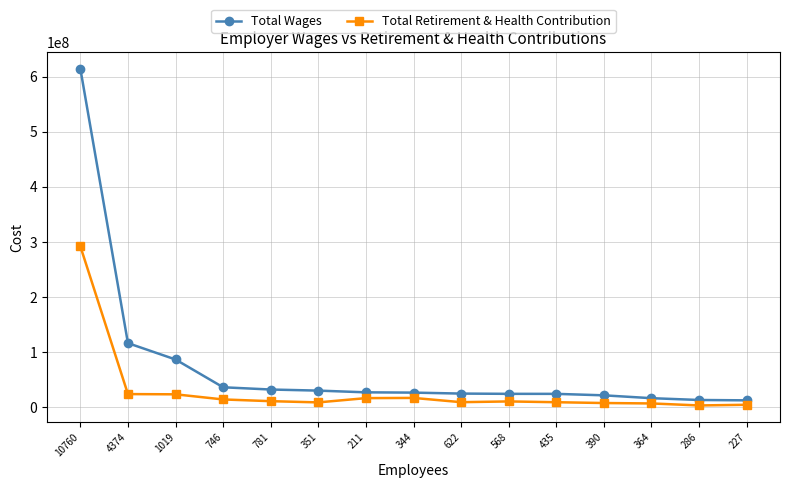

The value of Total Wages at 390 is 21763881.0. True or false?

True